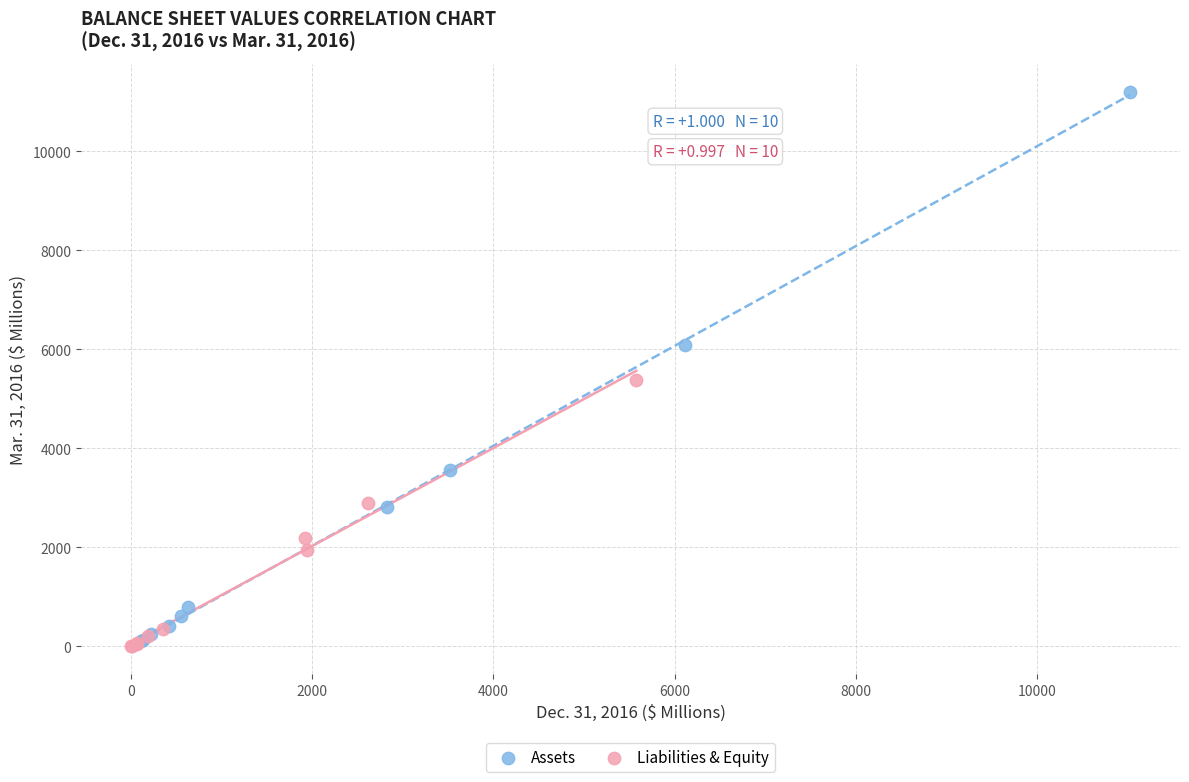

Which series contains the highest Y value?

Assets